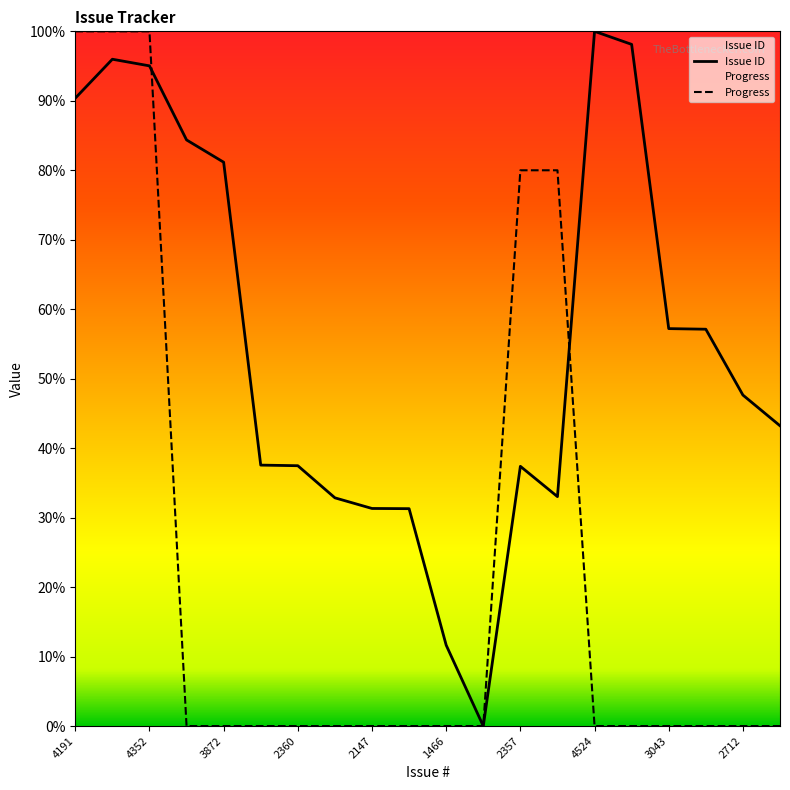

After their last crossing, which series has the higher values: Progress or Issue ID?

Issue ID